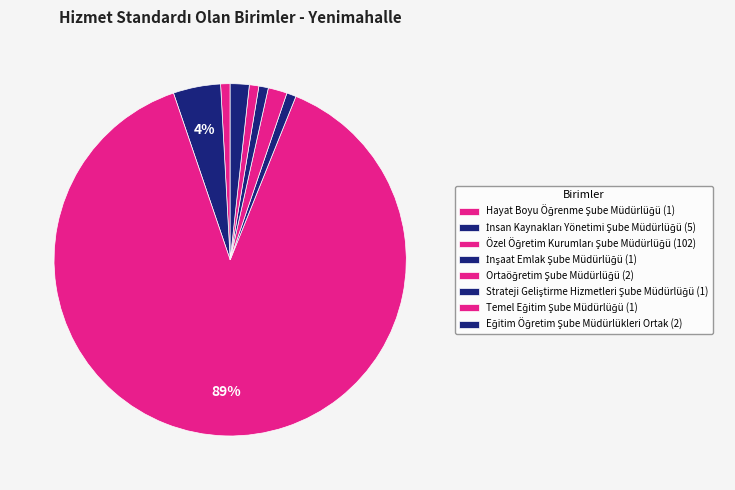

Which category has the smallest portion of the pie?

Hayat Boyu Öğrenme Şube Müdürlüğü